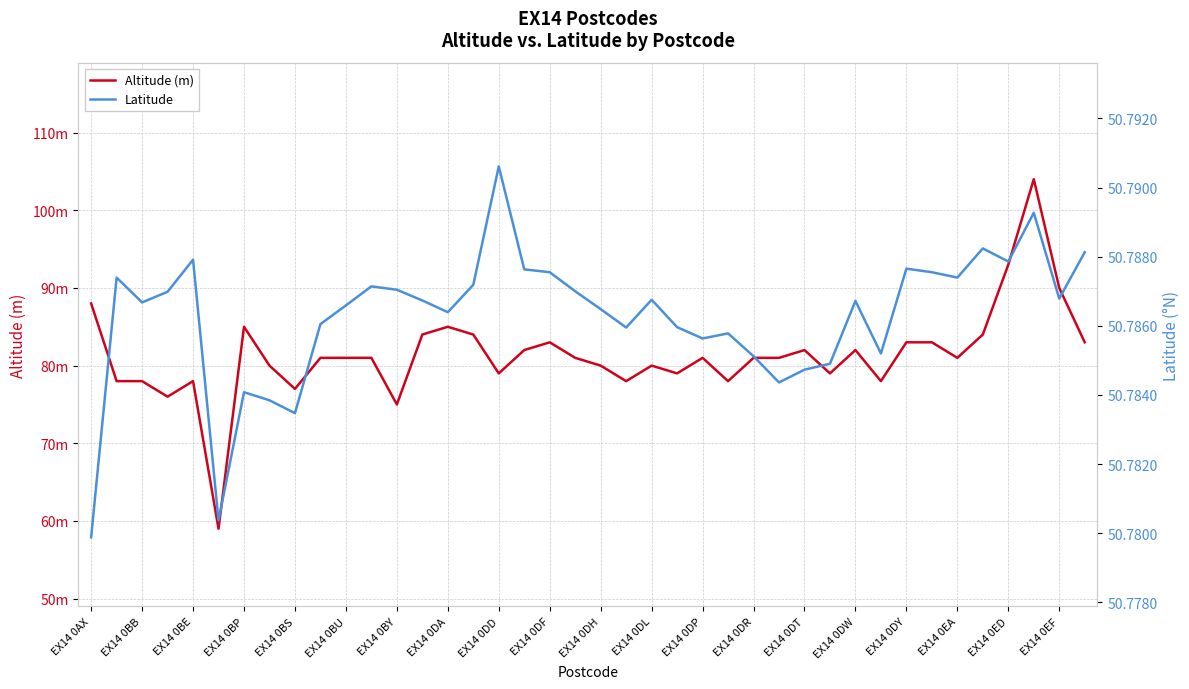

True or false: Altitude (m) has more than 0 points higher than both neighbors.

True